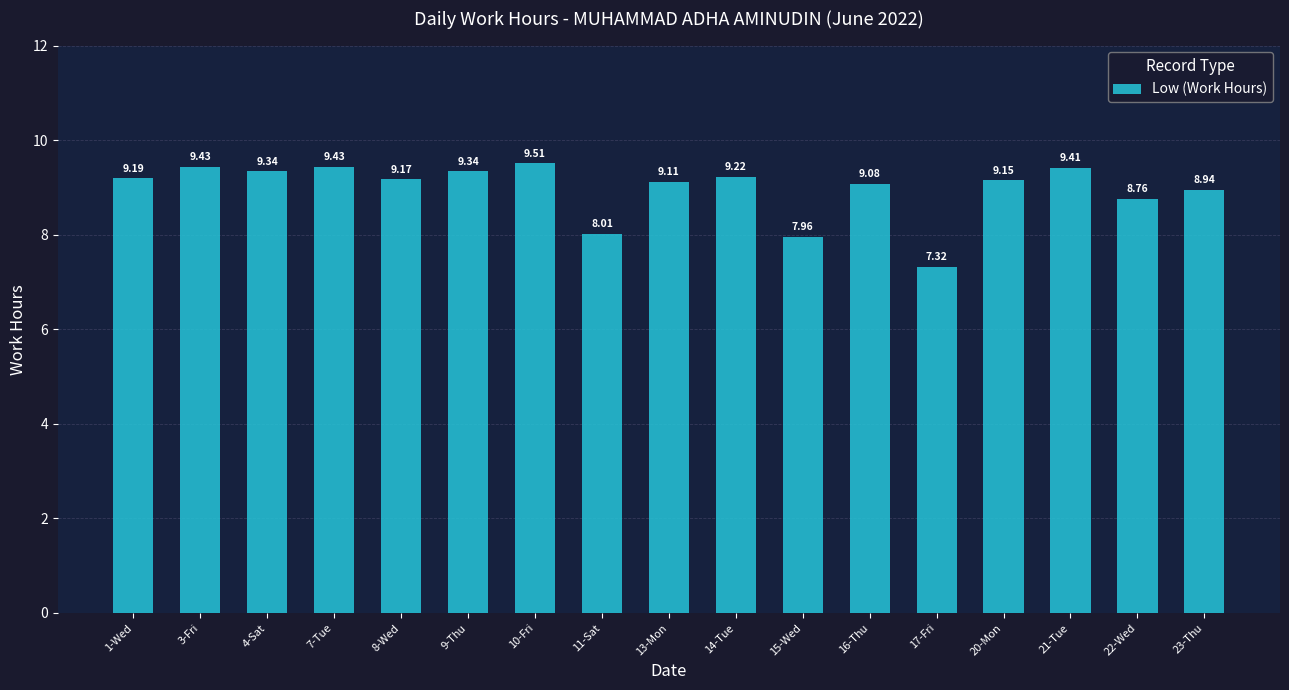

What is the change in value from 16-Thu to 17-Fri?

-1.8